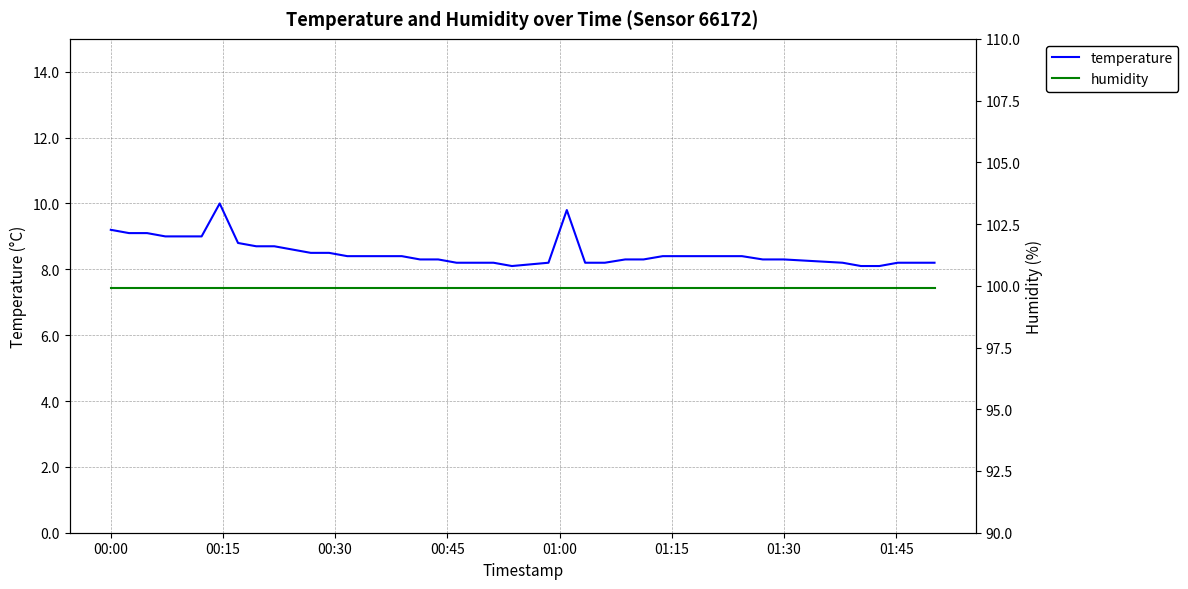

Does the chart display data point markers on the line(s)?

No